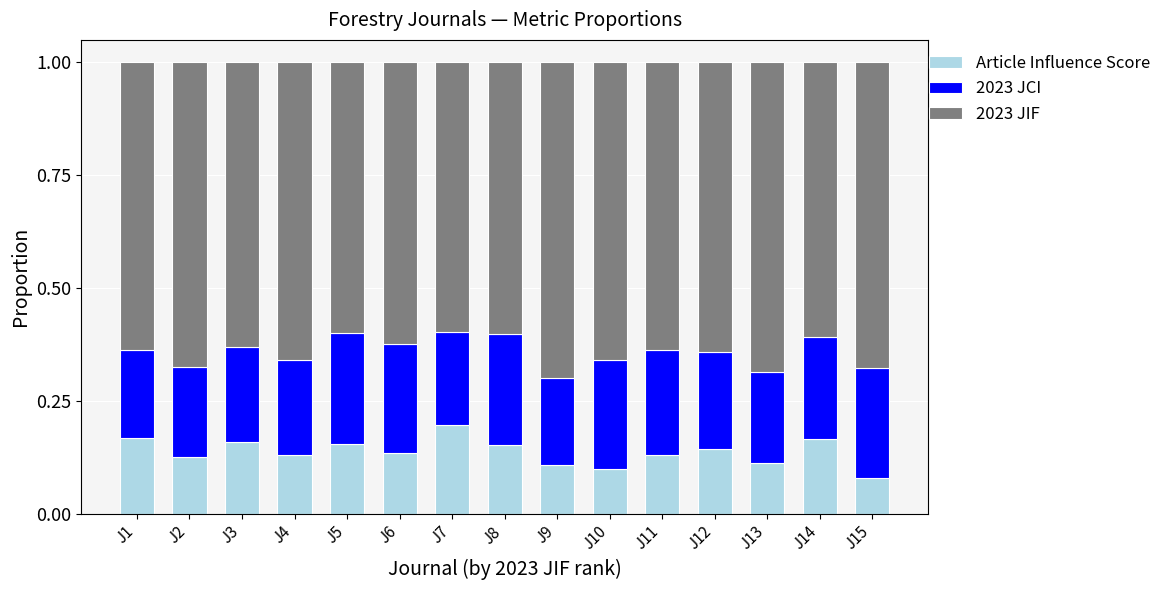

What is the sum of all Article Influence Score values?

2.1